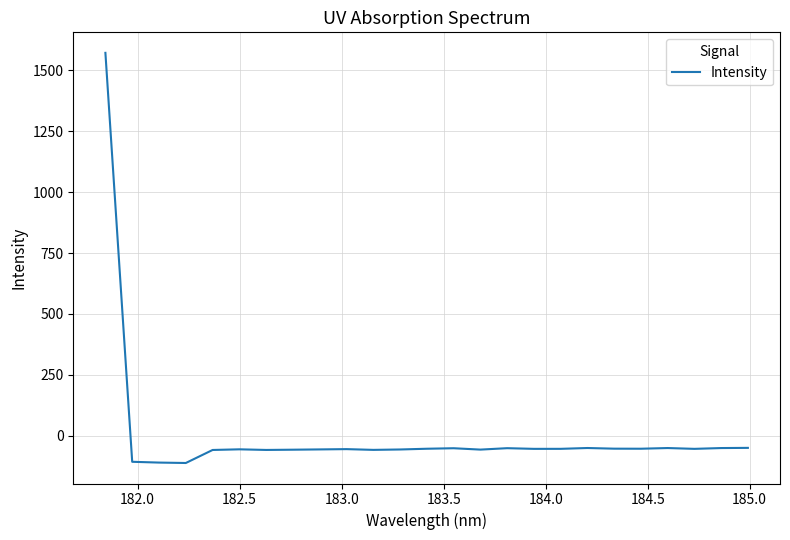

What is the maximum value shown in the chart?

1571.5